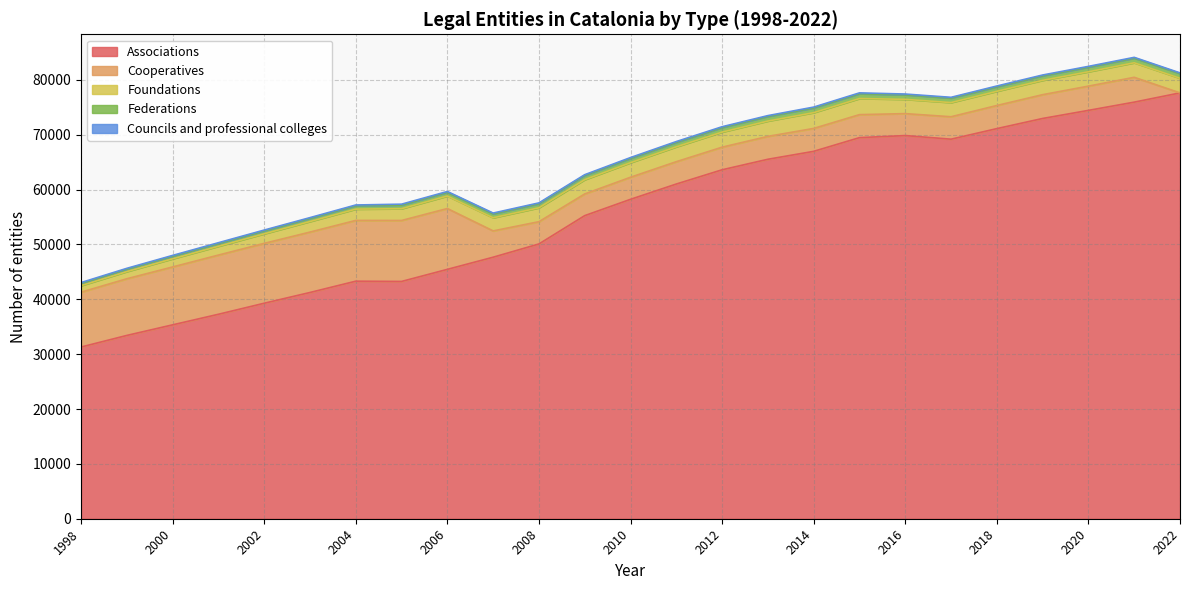

Which series changed the most between 1998 and 2012?

Associations